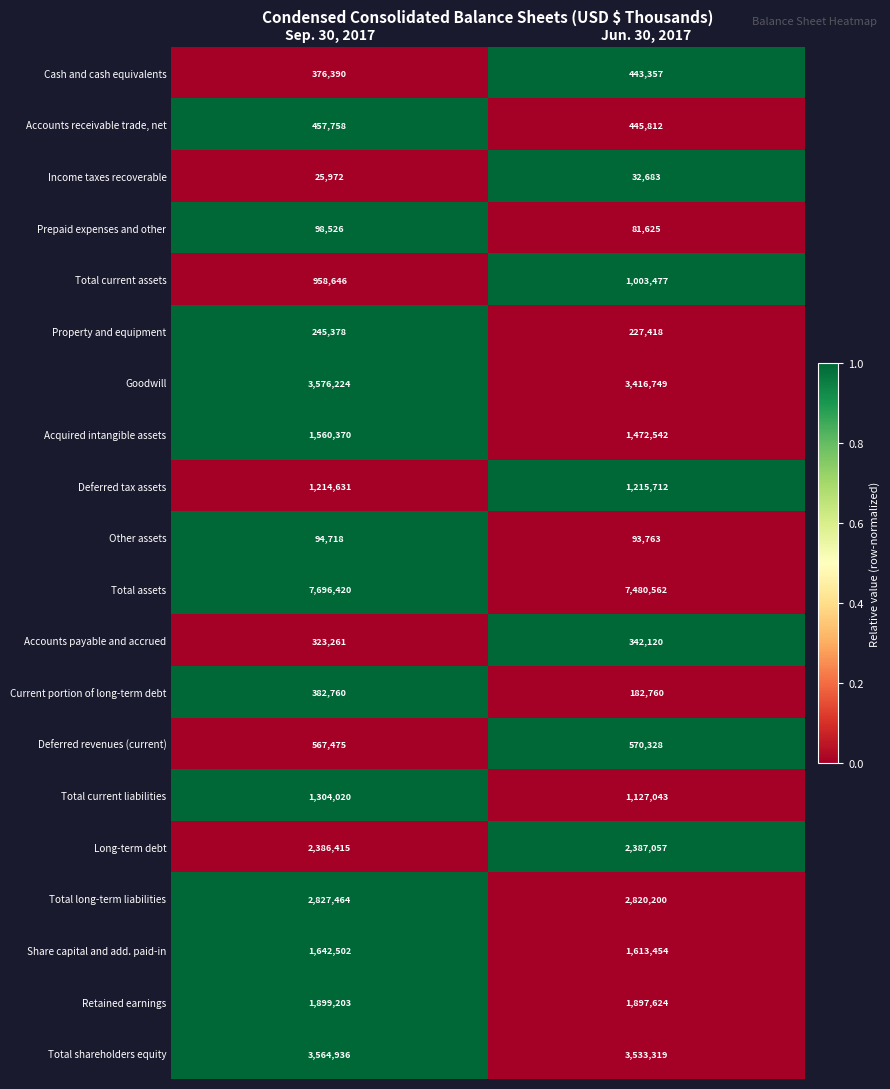

Between Sep. 30, 2017 and Jun. 30, 2017, which series saw the biggest shift?

Total assets